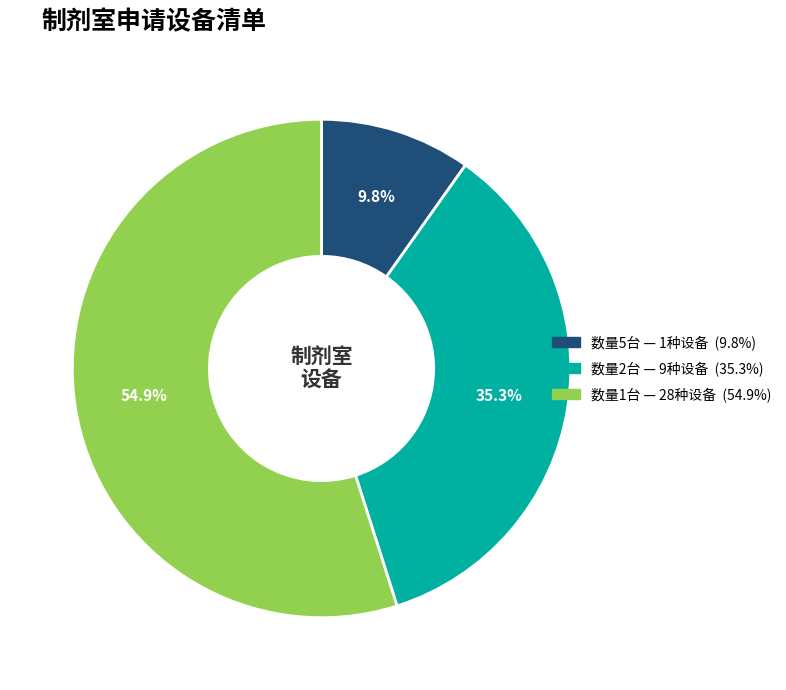

Is there any slice that represents more than half of the pie?

Yes